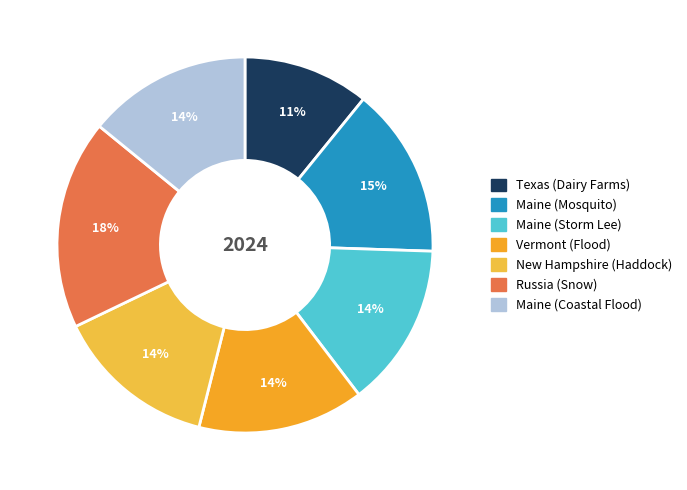

The Maine (Mosquito) slice represents 5% of the pie. True or false?

False